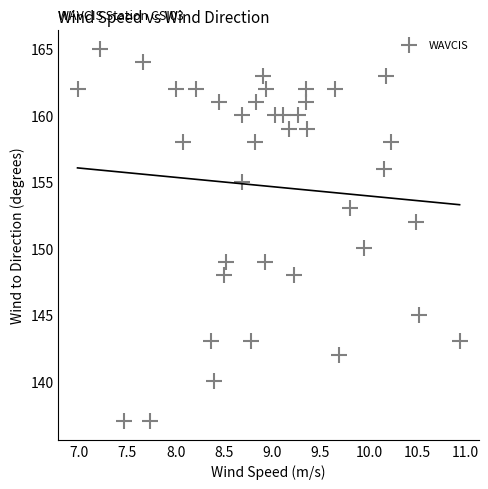

What is the range of Y values (max minus min)?

28